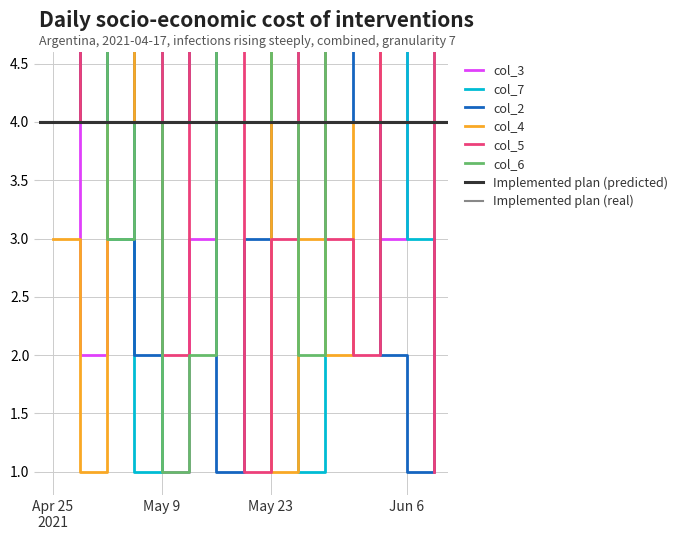

Which label corresponds to the largest value in the chart?

5